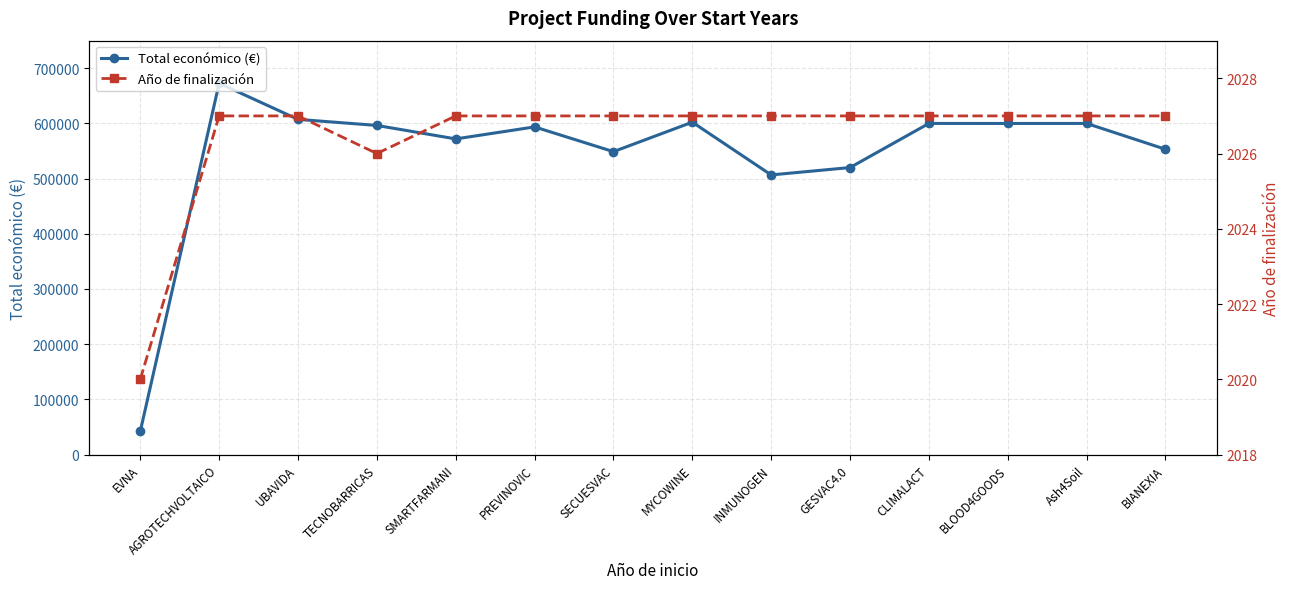

Which label corresponds to the largest value in the chart?

AGROTECHVOLTAICO